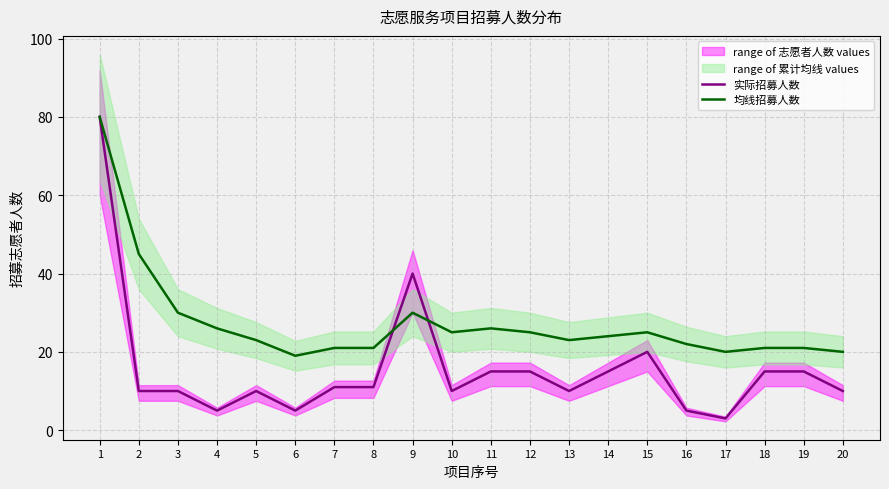

At 17, list the series in order from largest to smallest.

均线招募人数, 实际招募人数